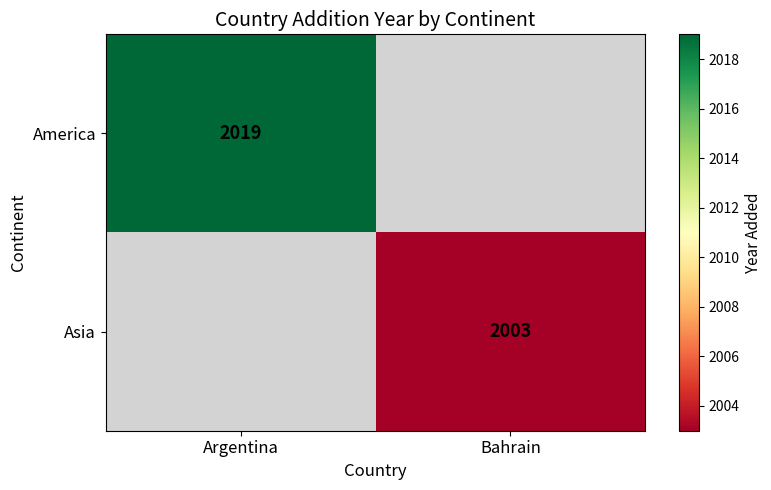

Is it true that Asia equals 3351.7 at Bahrain?

False